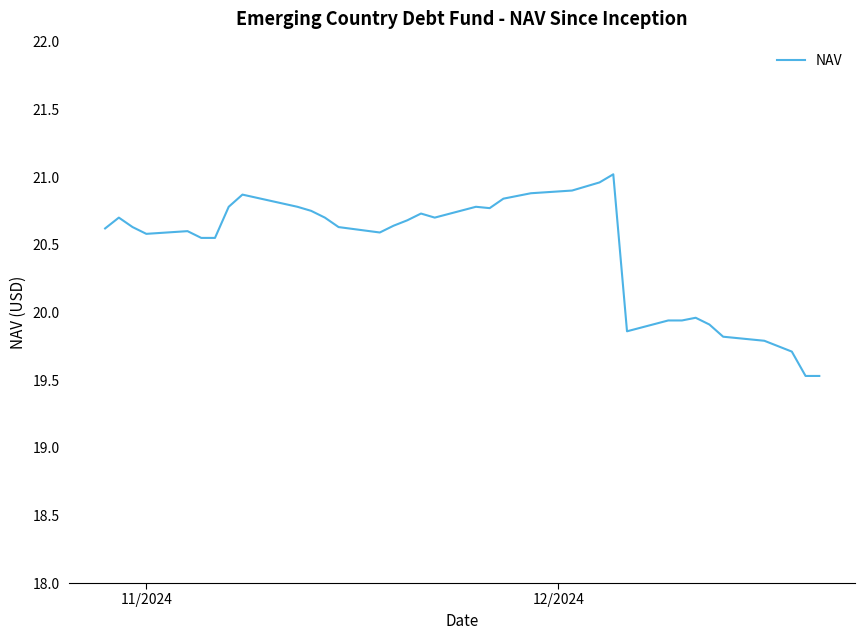

What is the difference between the maximum and minimum values?

1.5